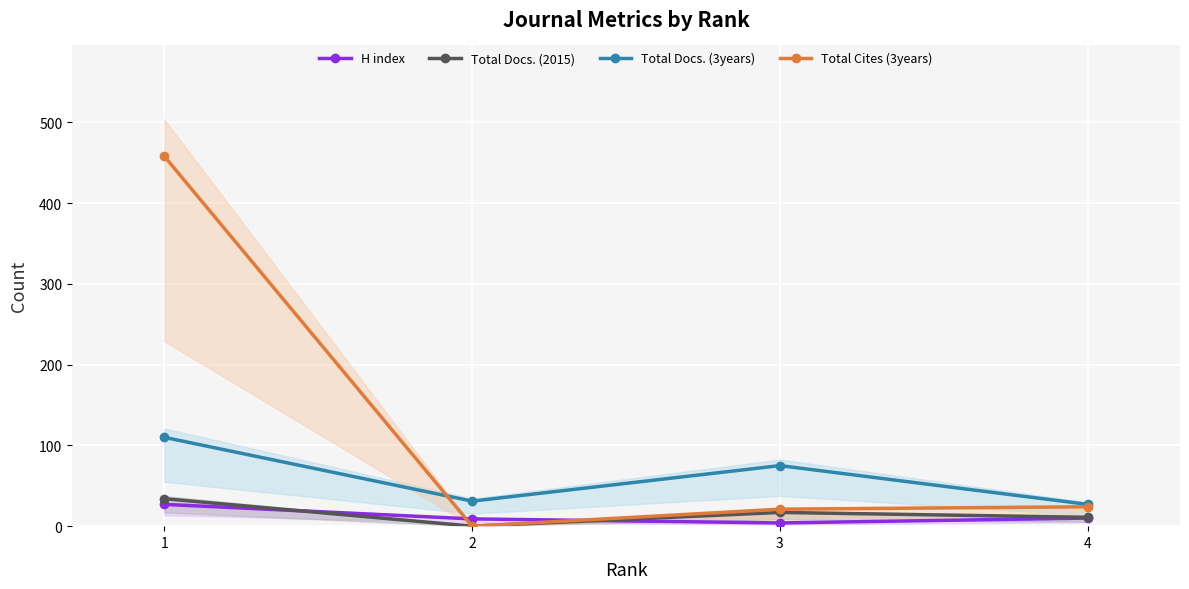

Where is Total Docs. (2015) nearest to the value 17?

3